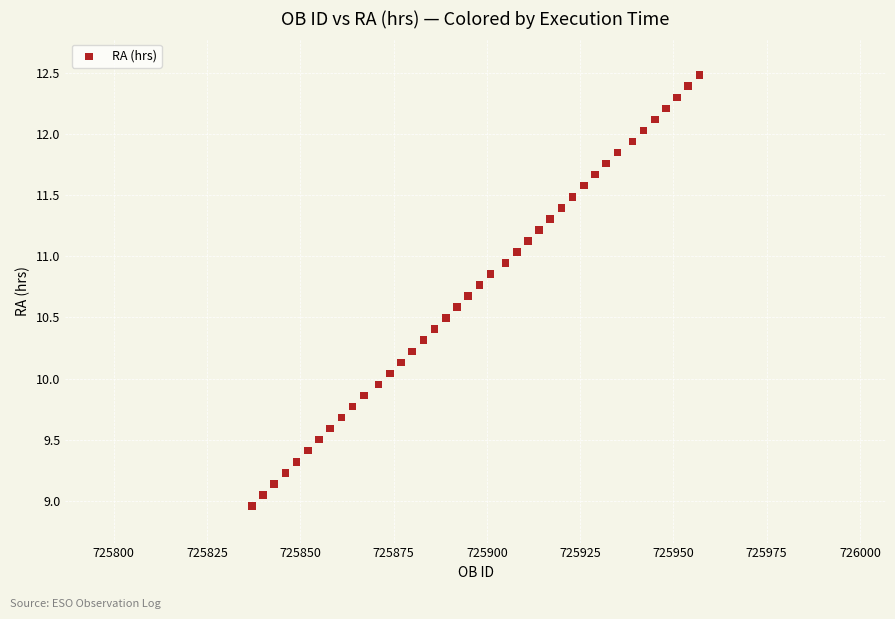

What is the range of X values (max minus min)?

120.0